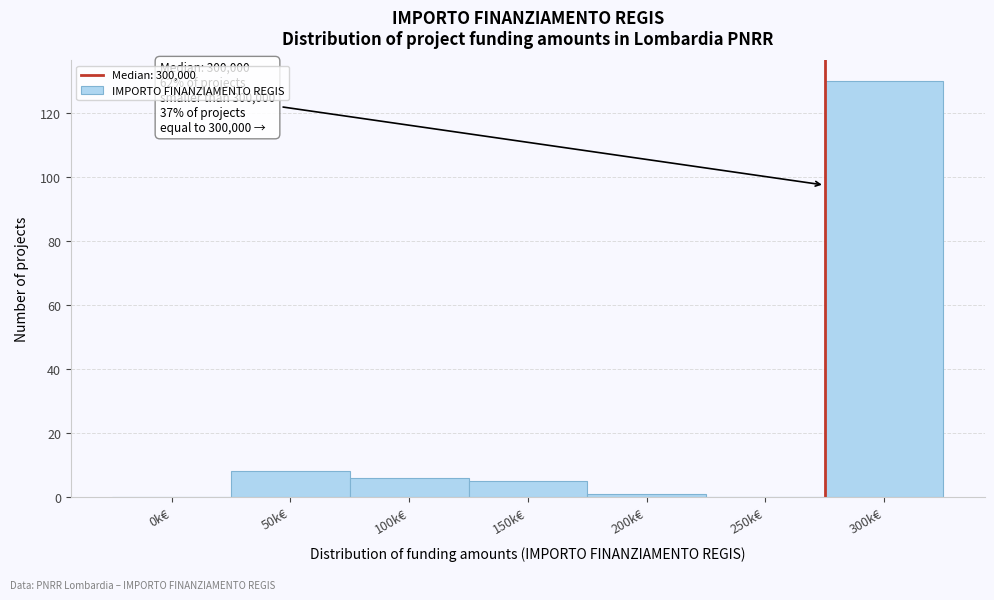

Reading left to right, extract all data points from this chart.

0k€=0	50k€=8	100k€=6	150k€=5	200k€=1	250k€=0	300k€=130